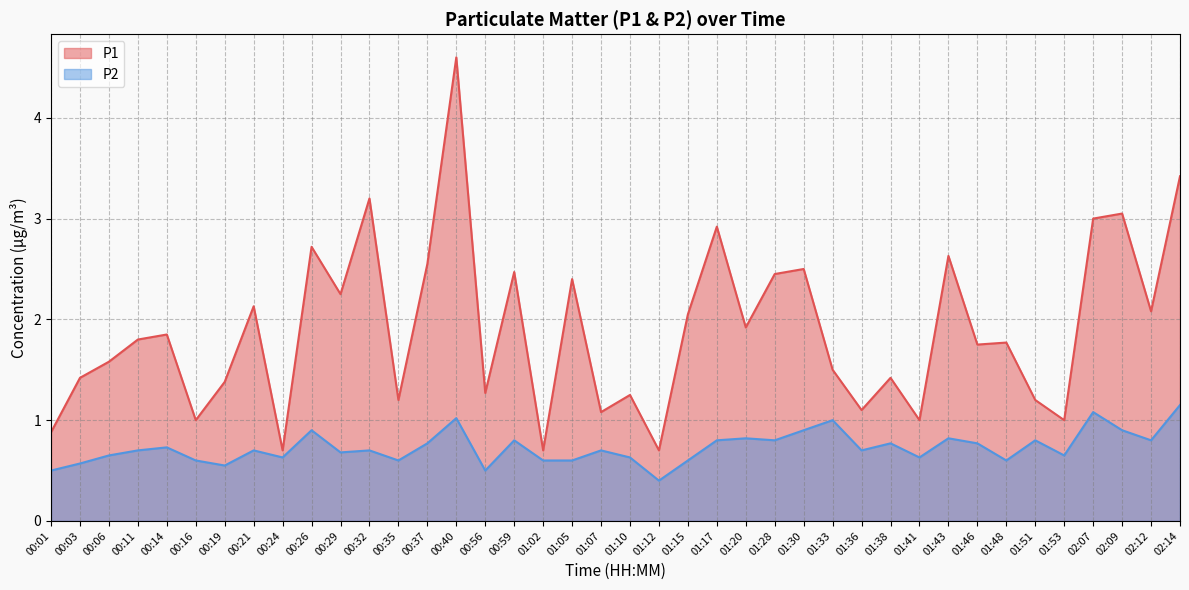

At which label is P2 closest to 0?

01:12